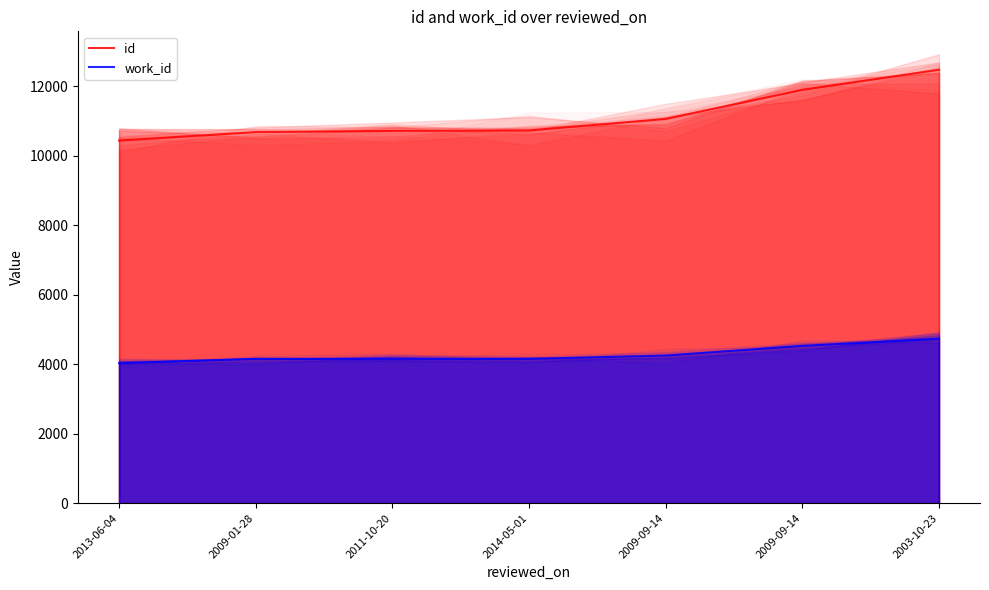

True or false: id has a value of 14123 at 2009-01-28.

False